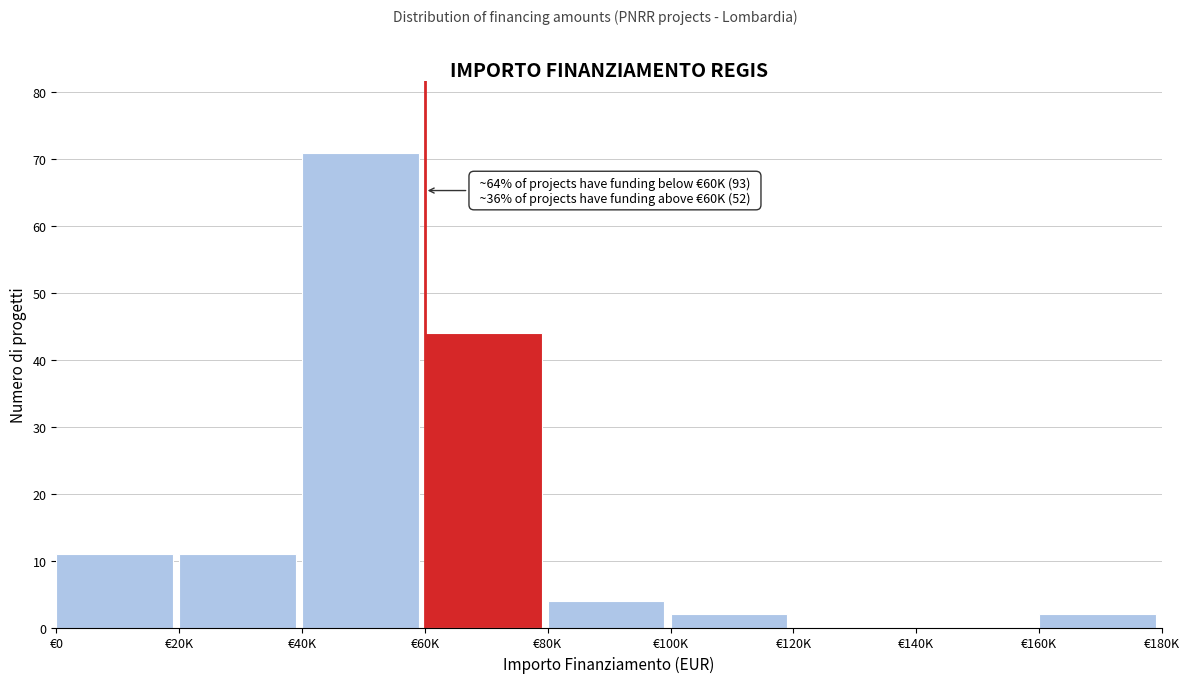

Reading left to right, list all the values displayed in this chart.

€0=11	€20K=11	€40K=71	€60K=44	€80K=4	€100K=2	€120K=0	€140K=0	€160K=2